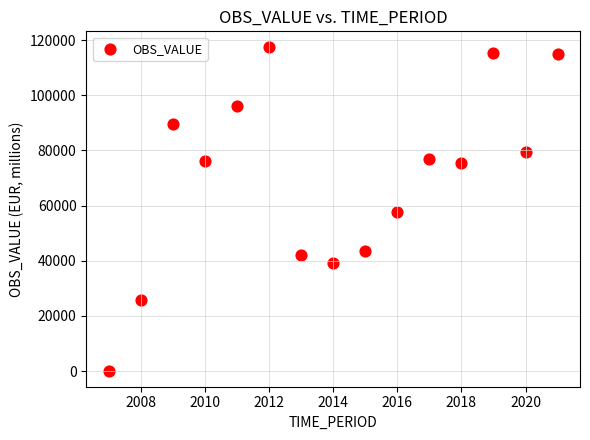

What is the range of Y values (max minus min)?

117117.7